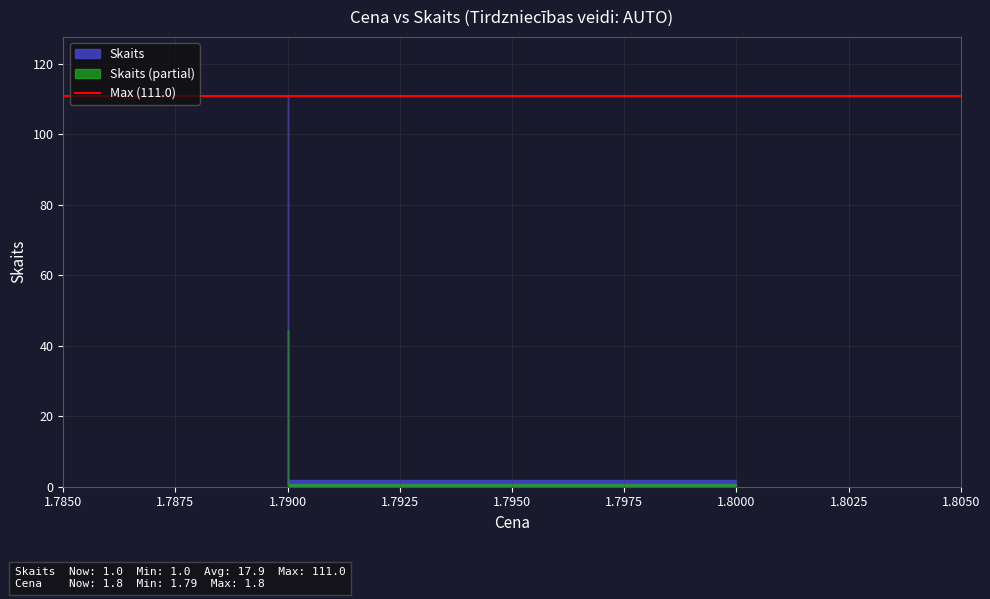

Reading left to right, extract all data points from this chart.

1	1	41	111	10	10	1	2	1	1